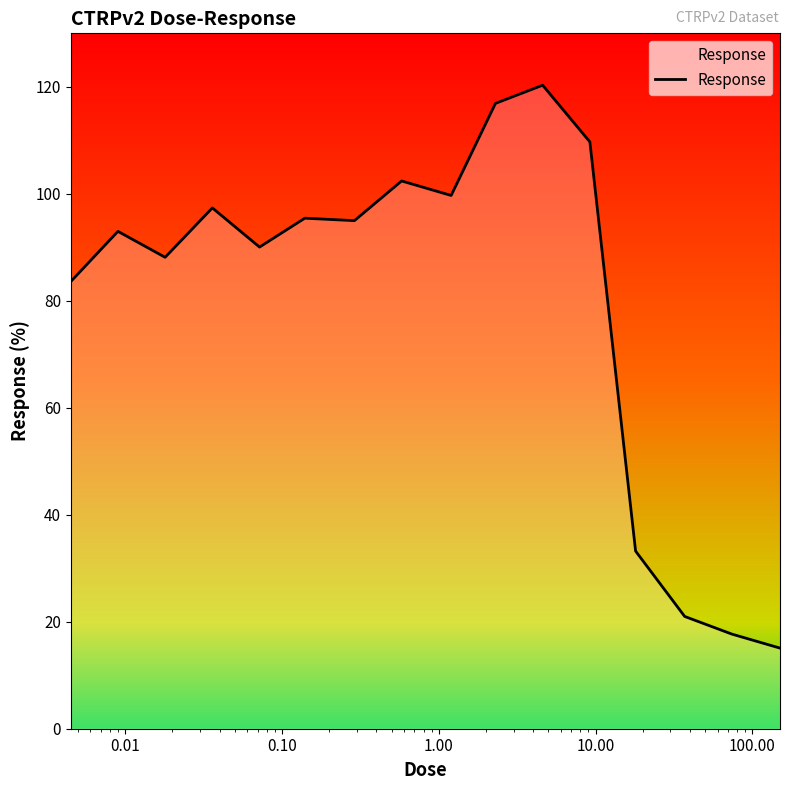

What is the minimum value shown in the chart?

15.1